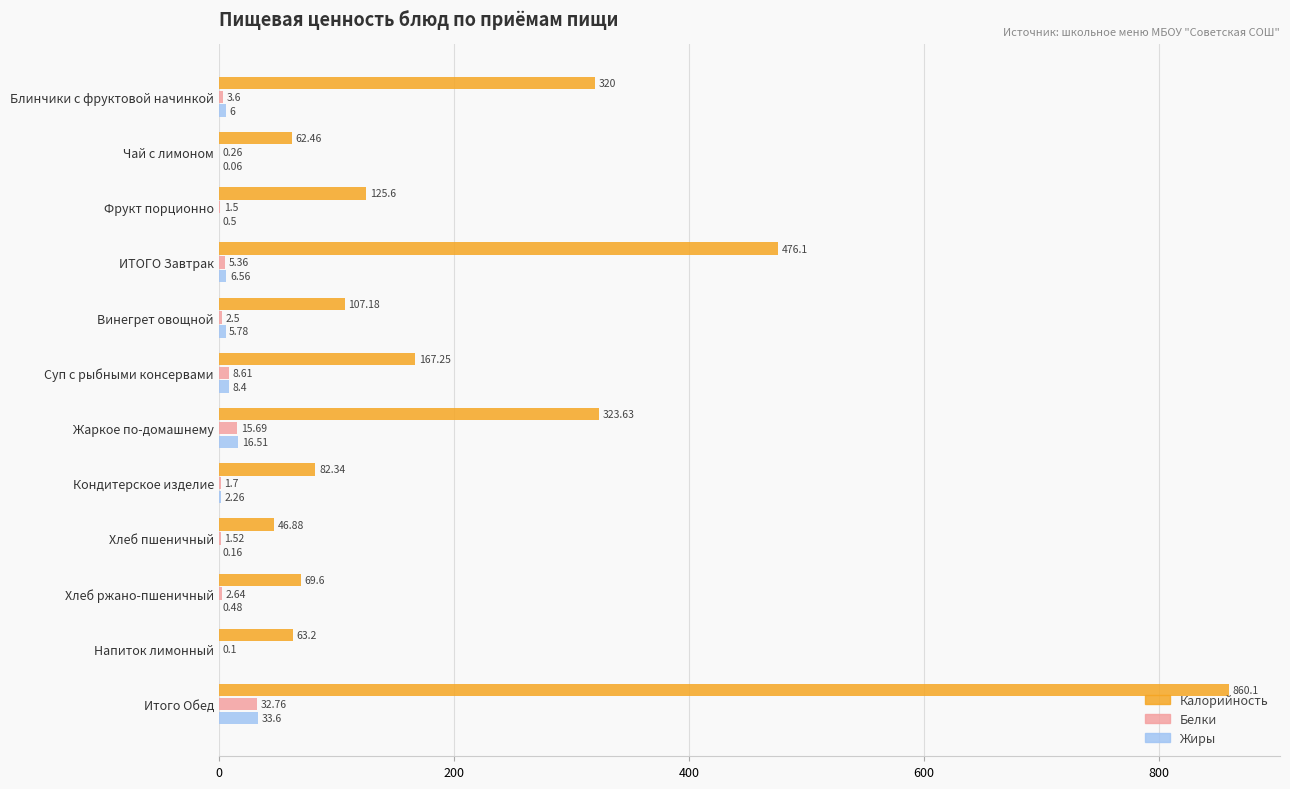

Where is Белки nearest to the value 16?

Жаркое по-домашнему